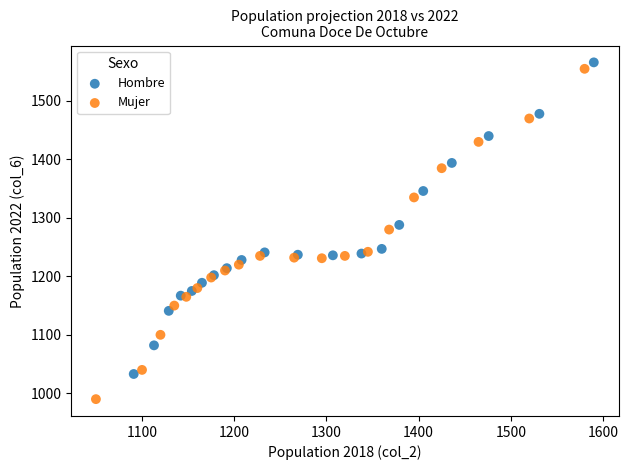

Which series has the widest spread of Y values?

Mujer